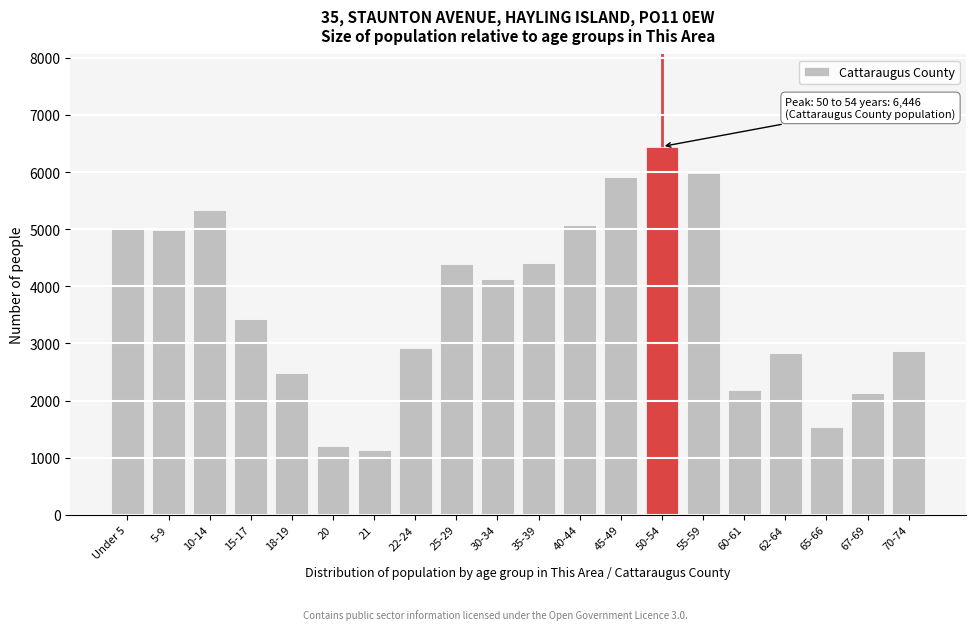

What is the average value?

3722